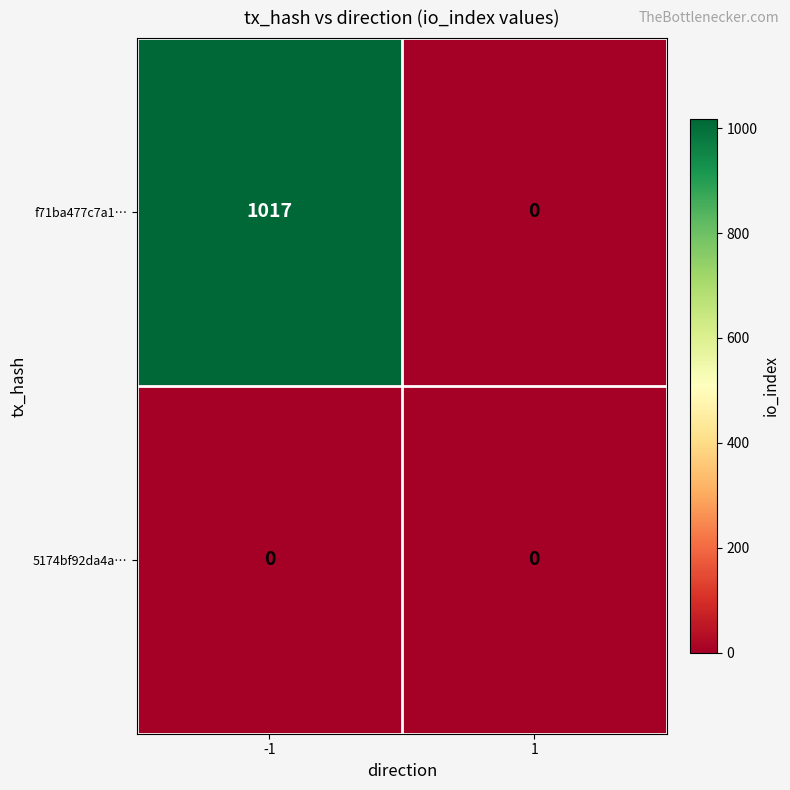

Rank the series by their average value, from highest to lowest.

f71ba477c7a1…, 5174bf92da4a…